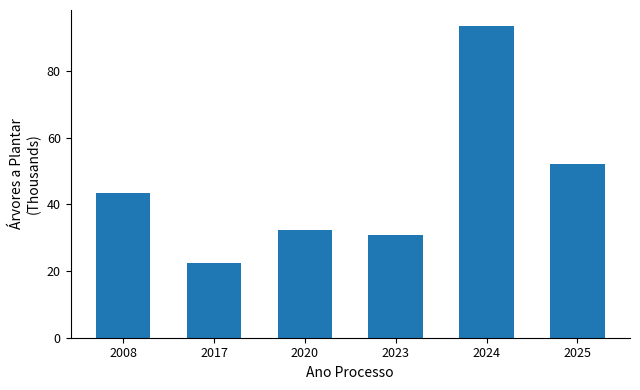

Count the number of data series in this chart.

1